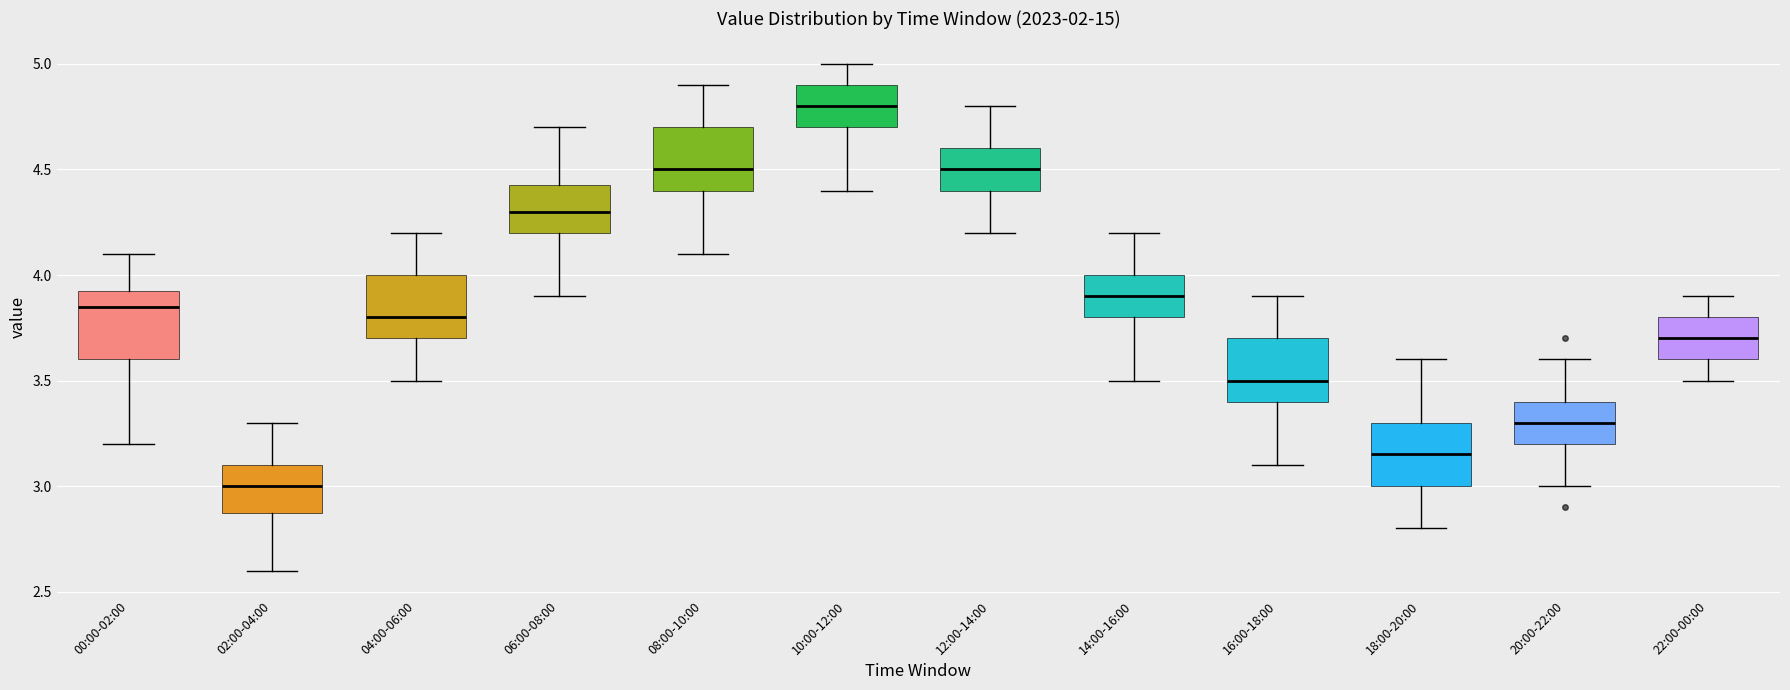

Reading left to right, transcribe this box plot: for each box, give where its median line is, the range the box spans, and where its two whiskers end, as read against the y-axis. The values are not printed on the chart, so give them approximately, as read against the axis.

00:00-02:00: median 3.85, box 3.60 to 3.95, whiskers 3.20 to 4.10
02:00-04:00: median 3.00, box 2.90 to 3.10, whiskers 2.60 to 3.30
04:00-06:00: median 3.80, box 3.70 to 4.00, whiskers 3.50 to 4.20
06:00-08:00: median 4.30, box 4.20 to 4.45, whiskers 3.90 to 4.70
08:00-10:00: median 4.50, box 4.40 to 4.70, whiskers 4.10 to 4.90
10:00-12:00: median 4.80, box 4.70 to 4.90, whiskers 4.40 to 5.00
12:00-14:00: median 4.50, box 4.40 to 4.60, whiskers 4.20 to 4.80
14:00-16:00: median 3.90, box 3.80 to 4.00, whiskers 3.50 to 4.20
16:00-18:00: median 3.50, box 3.40 to 3.70, whiskers 3.10 to 3.90
18:00-20:00: median 3.15, box 3.00 to 3.30, whiskers 2.80 to 3.60
20:00-22:00: median 3.30, box 3.20 to 3.40, whiskers 3.00 to 3.60
22:00-00:00: median 3.70, box 3.60 to 3.80, whiskers 3.50 to 3.90